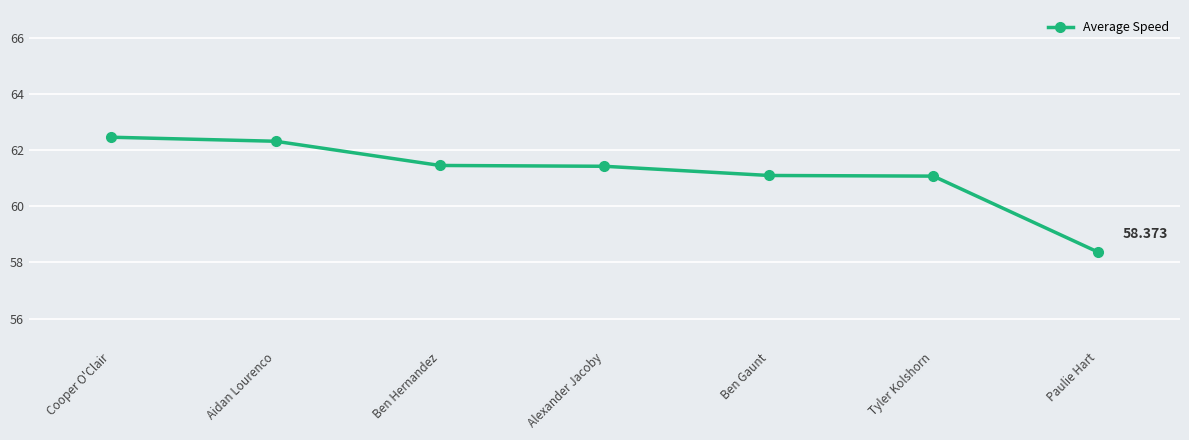

Is this an area chart (filled region under the line)?

No